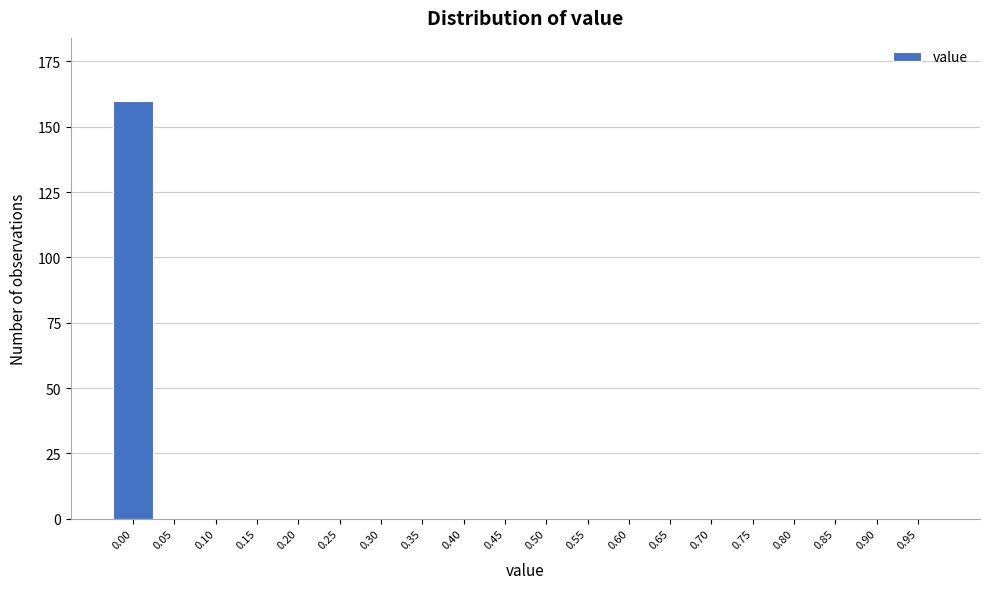

Reading right to left, extract all data points from this chart.

0.95=0	0.90=0	0.85=0	0.80=0	0.75=0	0.70=0	0.65=0	0.60=0	0.55=0	0.50=0	0.45=0	0.40=0	0.35=0	0.30=0	0.25=0	0.20=0	0.15=0	0.10=0	0.05=0	0.00=160